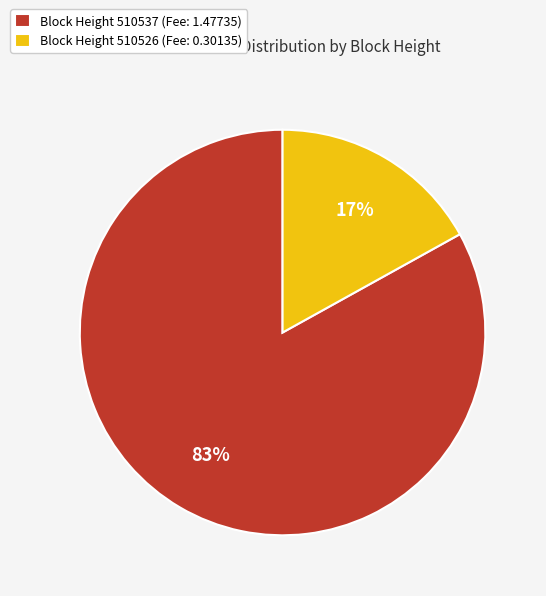

What percentage is the Block Height 510526 (Fee: 0.30135) slice, to the nearest percent?

17%